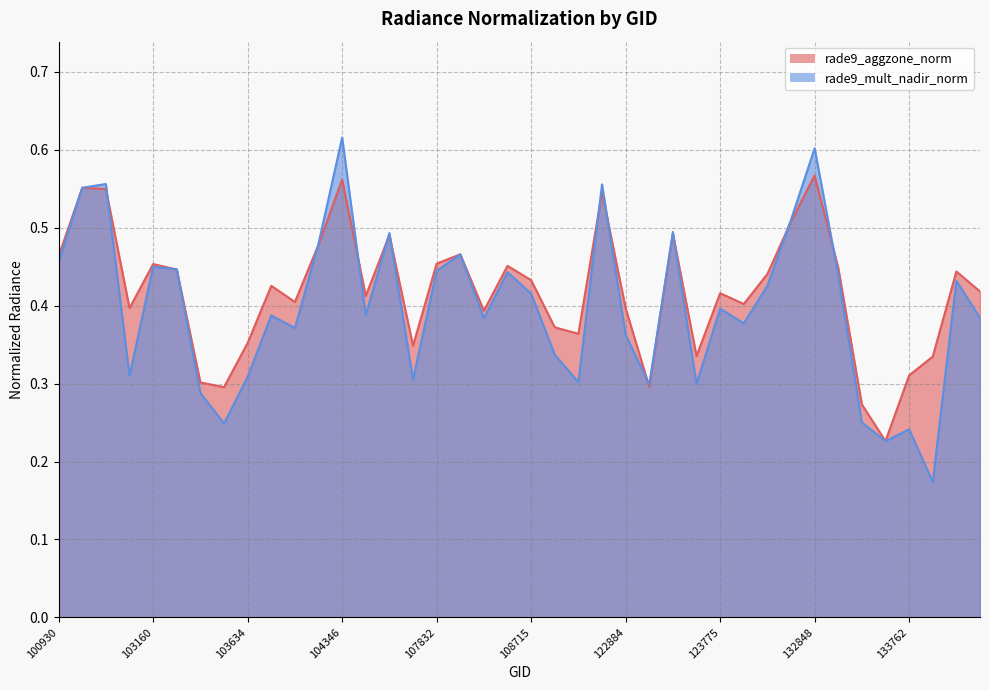

Between 103634 and 103396, which is larger?

103634